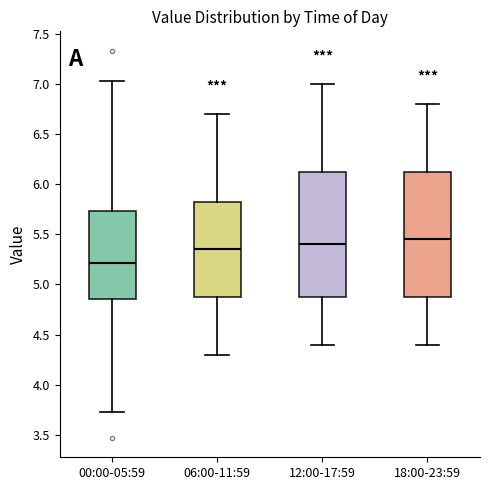

Reading left to right, transcribe this box plot: for each box, give where its median line is, the range the box spans, and where its two whiskers end, as read against the y-axis. The values are not printed on the chart, so give them approximately, as read against the axis.

00:00-05:59: median 5.20, box 4.85 to 5.75, whiskers 3.75 to 7.05
06:00-11:59: median 5.35, box 4.90 to 5.85, whiskers 4.30 to 6.70
12:00-17:59: median 5.40, box 4.90 to 6.15, whiskers 4.40 to 7.00
18:00-23:59: median 5.45, box 4.90 to 6.15, whiskers 4.40 to 6.80